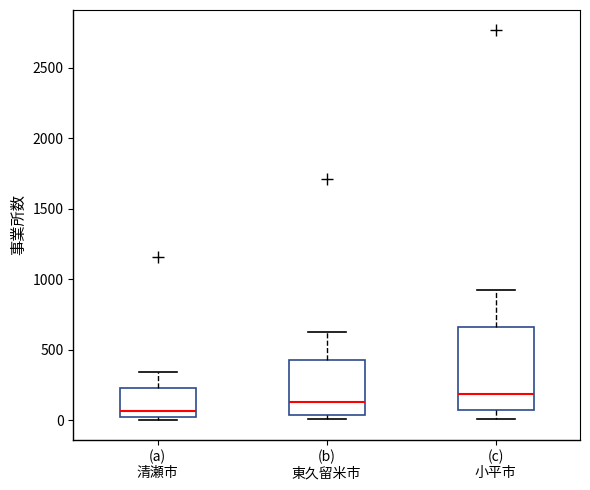

Comparing the boxes themselves (not the whiskers), which one is the tallest?

(c) 小平市